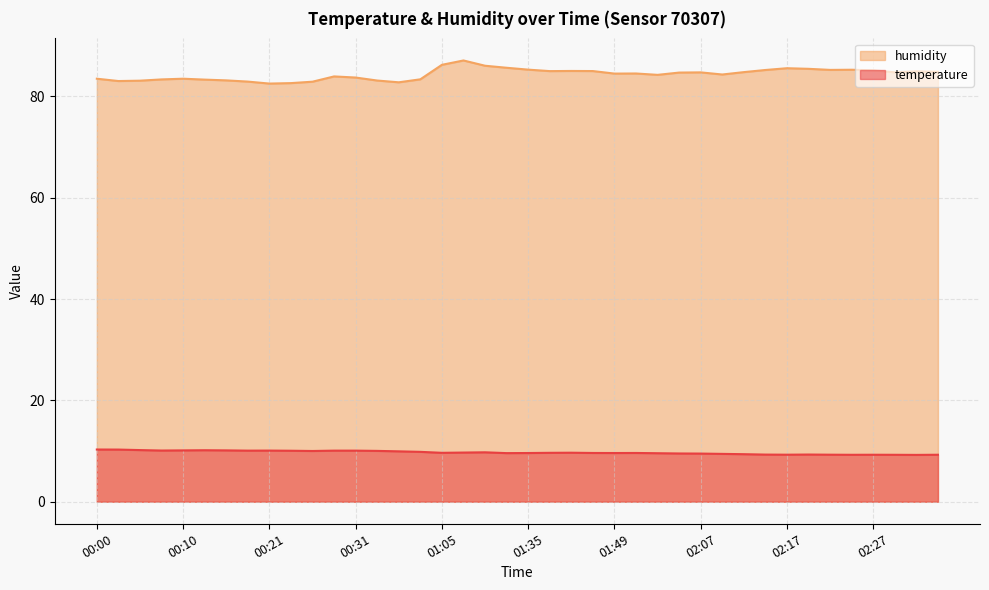

Rank the series by their average value, from lowest to highest.

temperature, humidity